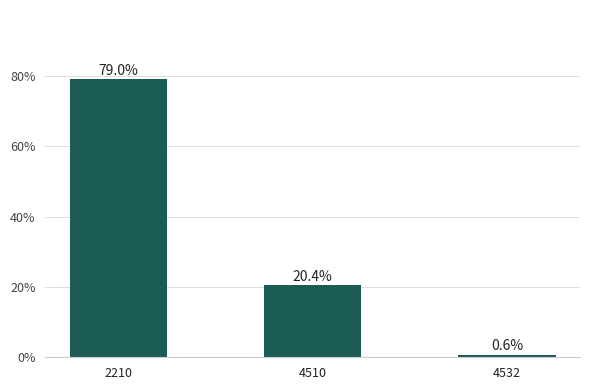

Reading right to left, list all the values displayed in this chart.

4532=0.6	4510=20.4	2210=79.0